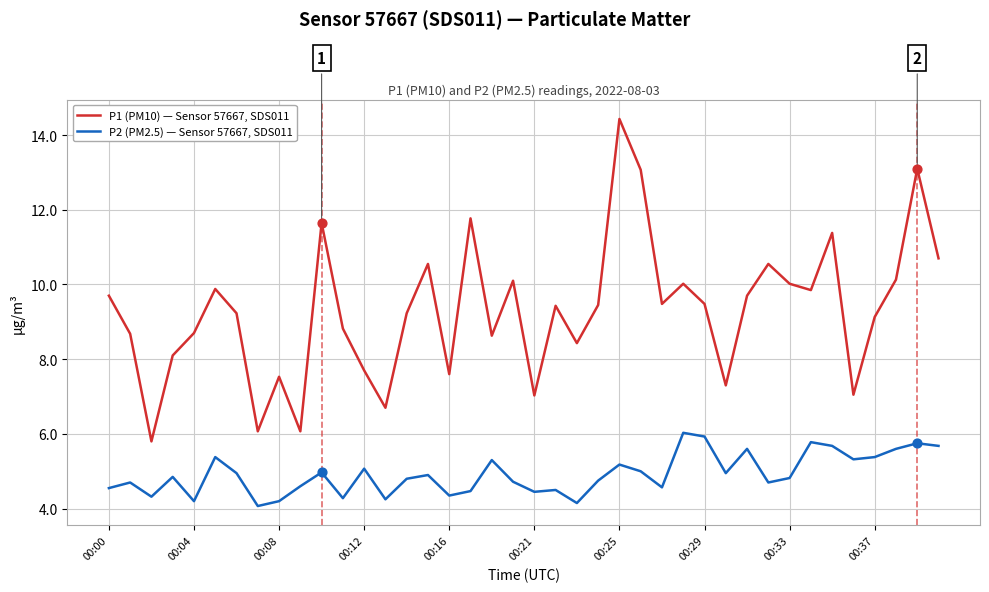

Which series has the largest range (max minus min)?

P1 (PM10) — Sensor 57667, SDS011